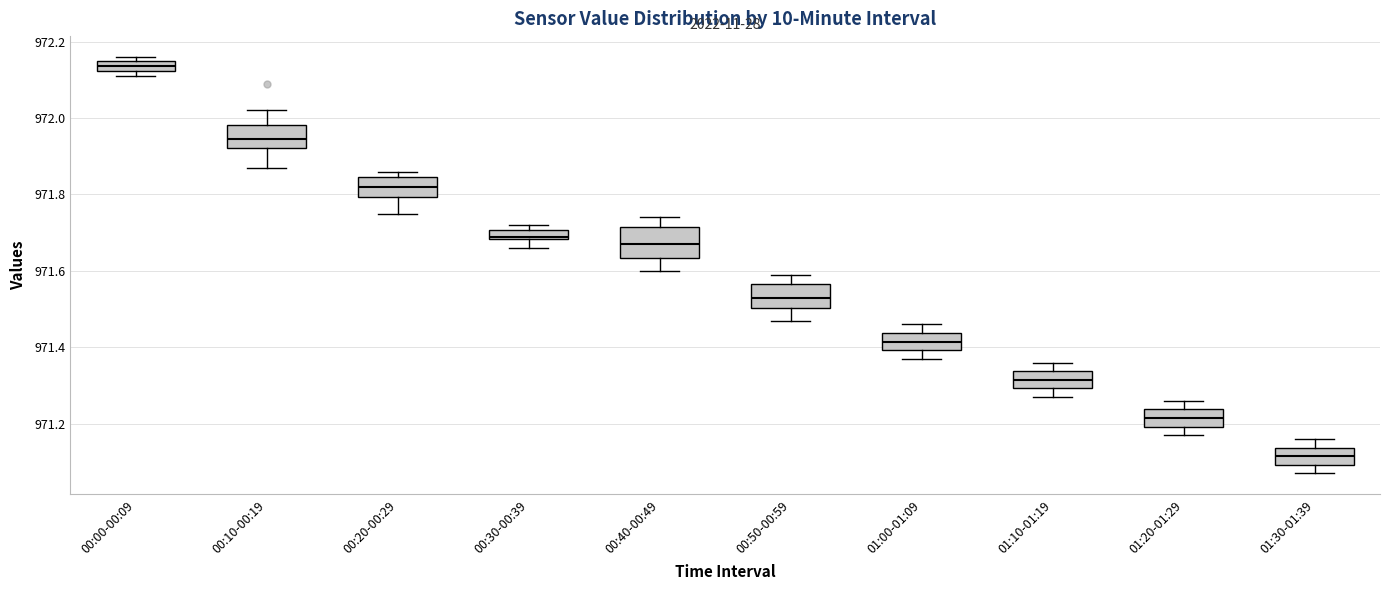

Where does the median line of the box for 00:40-00:49 sit on the y-axis? The values are not printed on the chart, so give them approximately, as read against the axis.

971.68